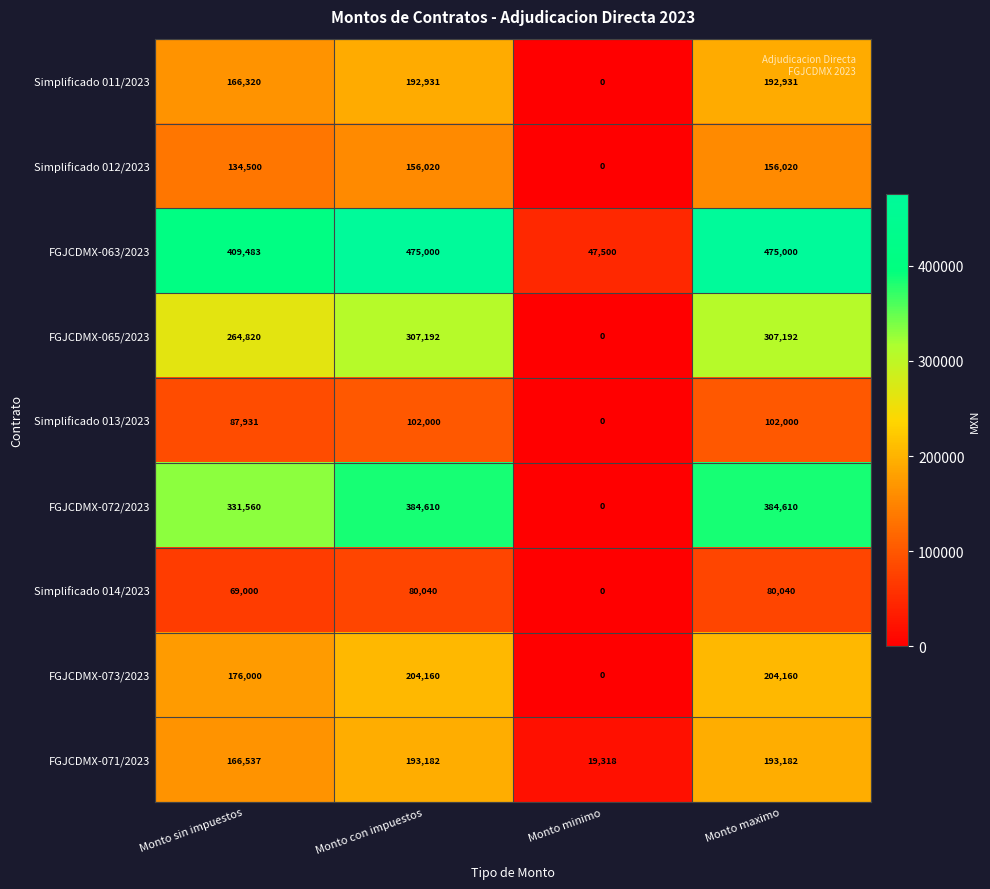

Which series has the largest range (max minus min)?

FGJCDMX-063/2023